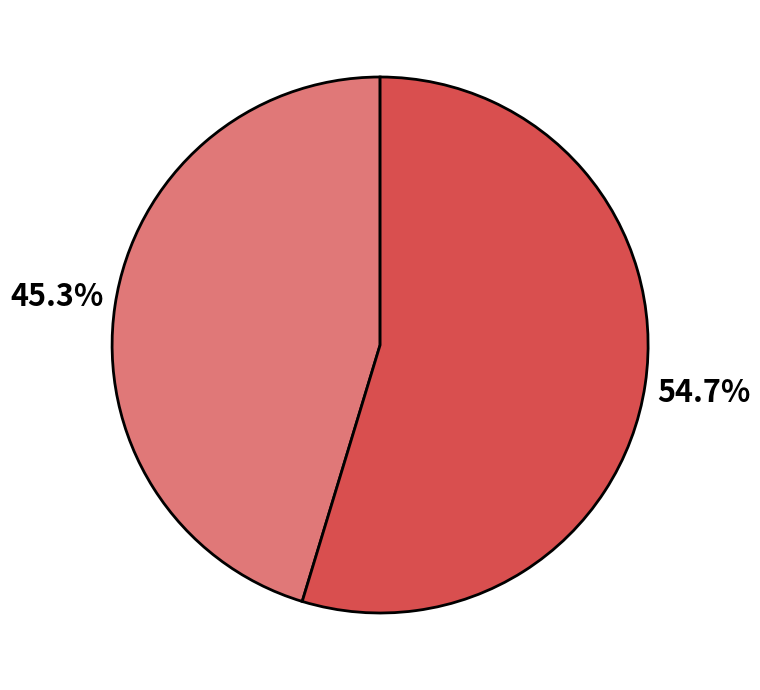

How many segments does this pie chart have?

2